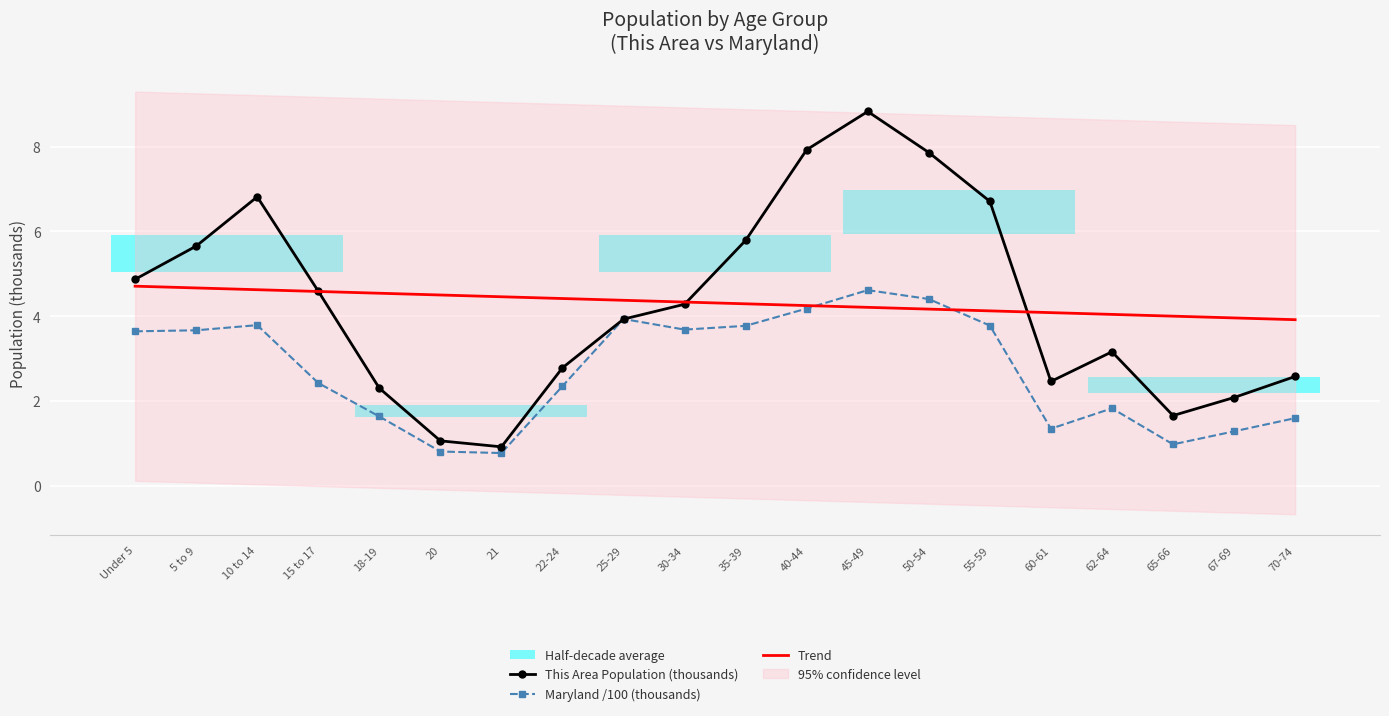

At which category is the sum across all series the highest?

45-49